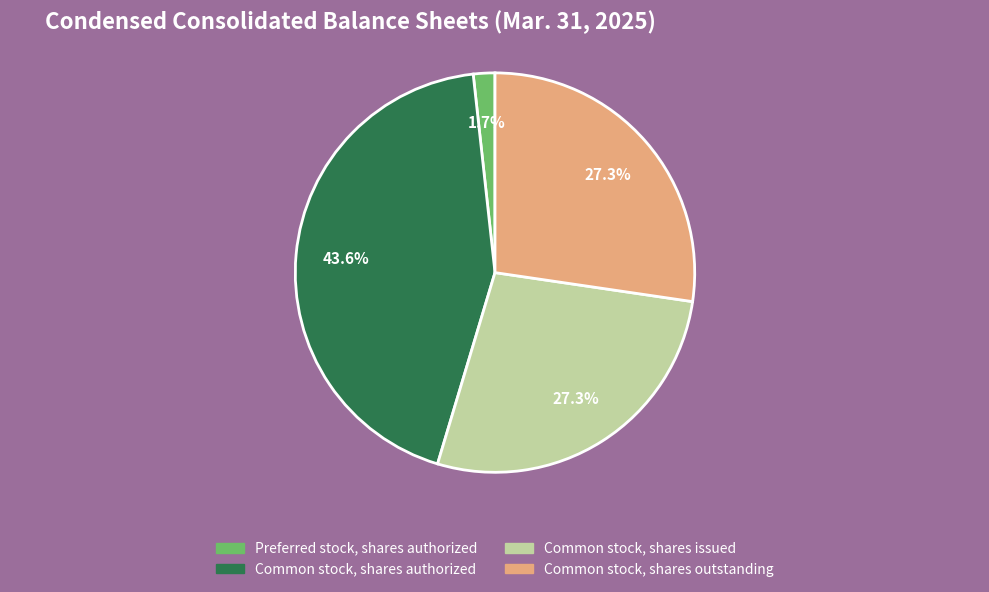

Does any single category account for the majority?

No